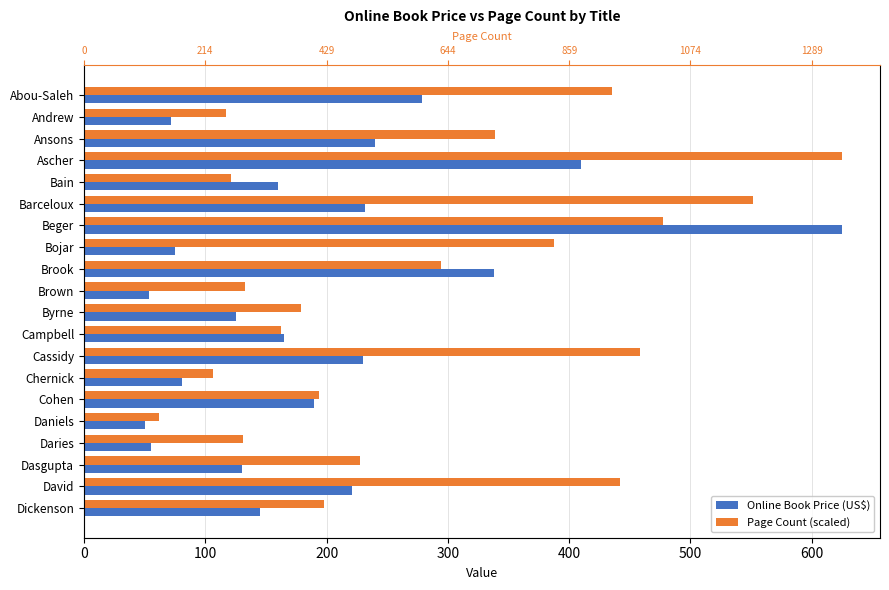

The value of Online Book Price (US$) at Barceloux is 124.6. True or false?

False